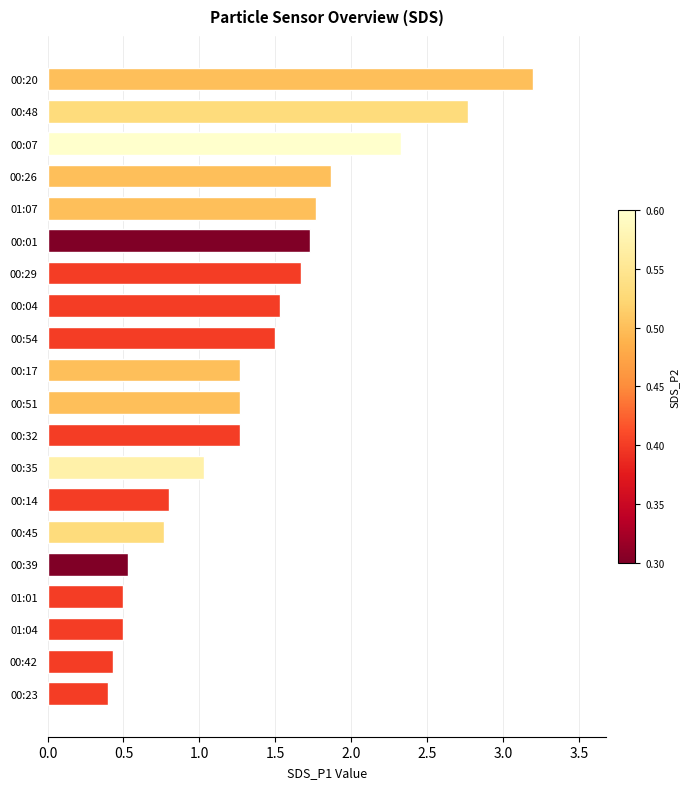

The chart shows a value of 1.5 at 00:48. True or false?

False